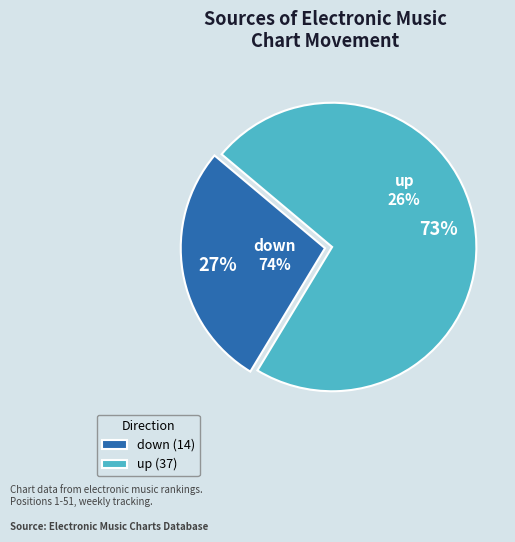

Does down account for over 50% of the chart?

No